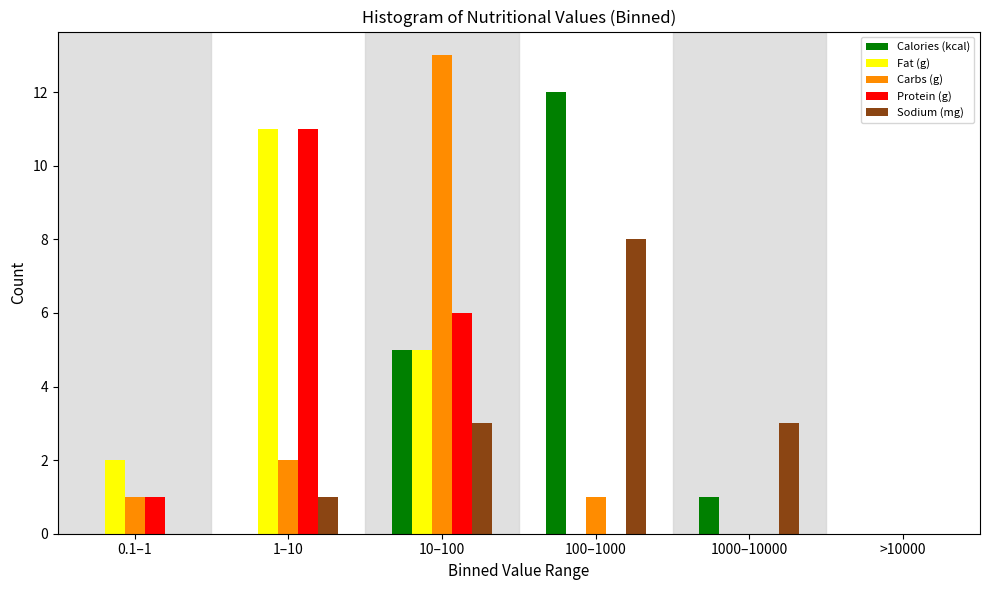

Reading left to right, what are all the values shown in this chart?

Calories (kcal): 0.1–1=0	1–10=0	10–100=5	100–1000=12	1000–10000=1	>10000=0
Fat (g): 0.1–1=2	1–10=11	10–100=5	100–1000=0	1000–10000=0	>10000=0
Carbs (g): 0.1–1=1	1–10=2	10–100=13	100–1000=1	1000–10000=0	>10000=0
Protein (g): 0.1–1=1	1–10=11	10–100=6	100–1000=0	1000–10000=0	>10000=0
Sodium (mg): 0.1–1=0	1–10=1	10–100=3	100–1000=8	1000–10000=3	>10000=0